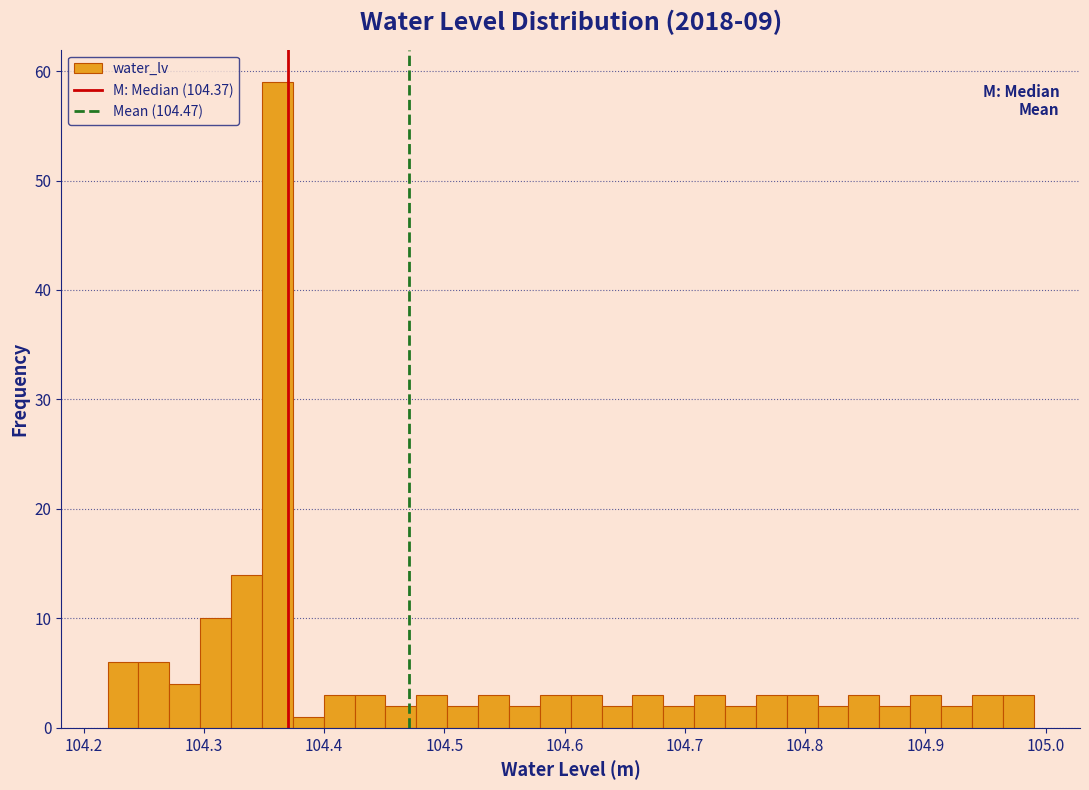

Read against the x-axis, roughly where is the centre of the tallest bar?

104.36